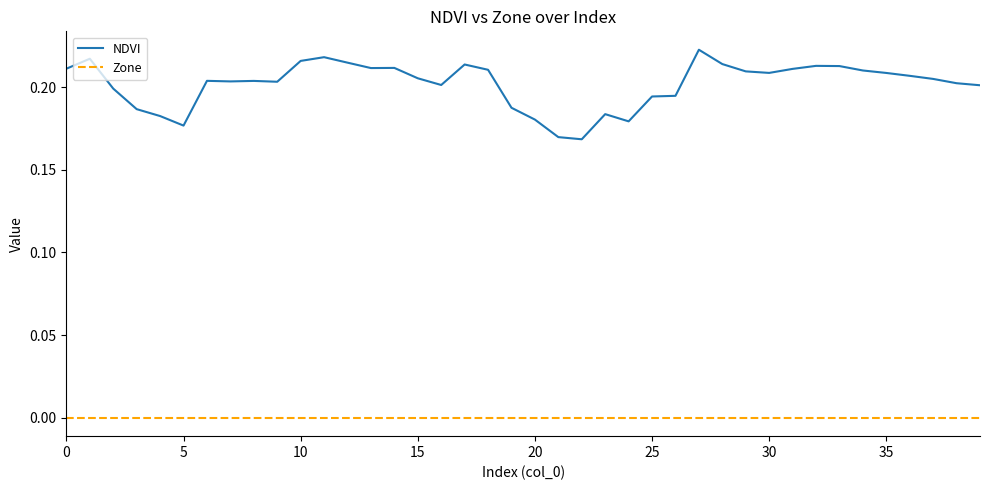

Which series has the largest total across all categories?

NDVI